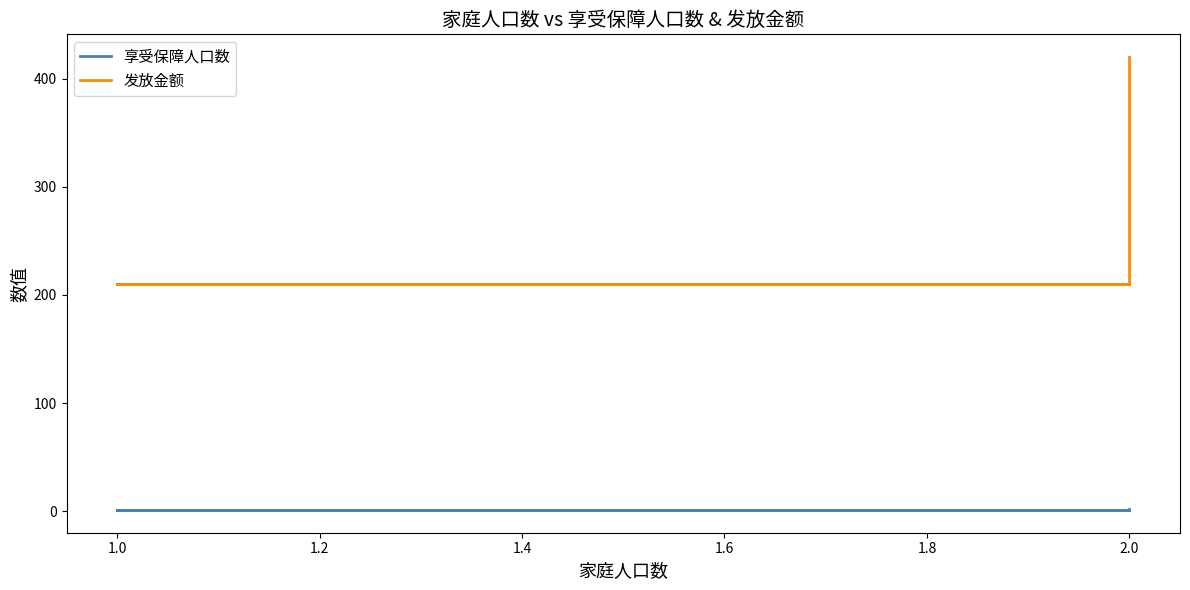

Reading right to left, extract all data points from this chart.

享受保障人口数: 2	1	1	1	1
发放金额: 420	210	210	210	210